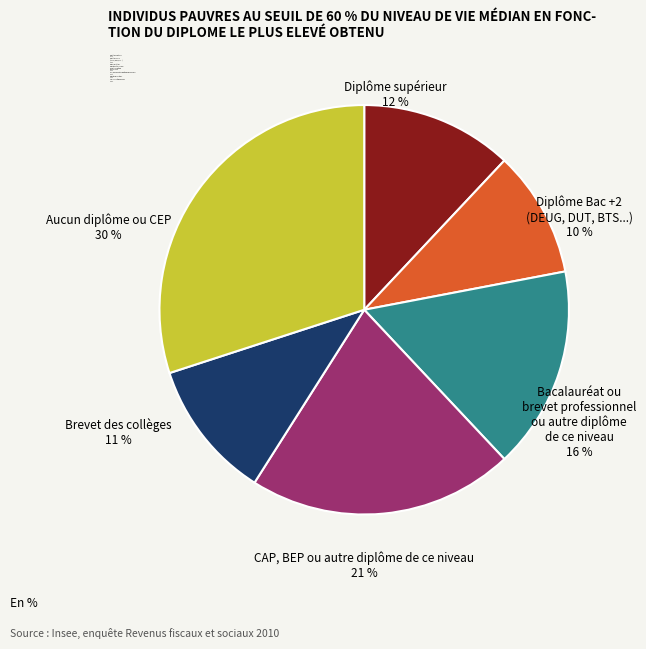

The Diplôme Bac +2 (DEUG, DUT, BTS...) 10 % slice represents 10% of the pie. True or false?

True